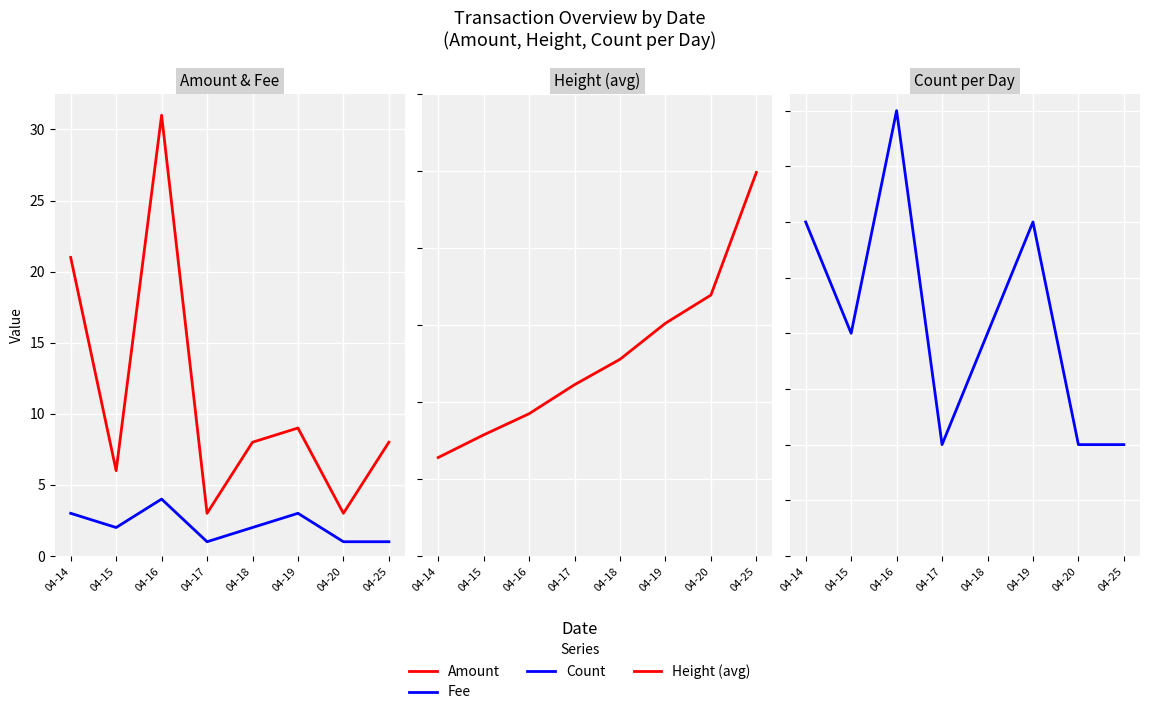

At how many categories does at least one series exceed 95644?

8